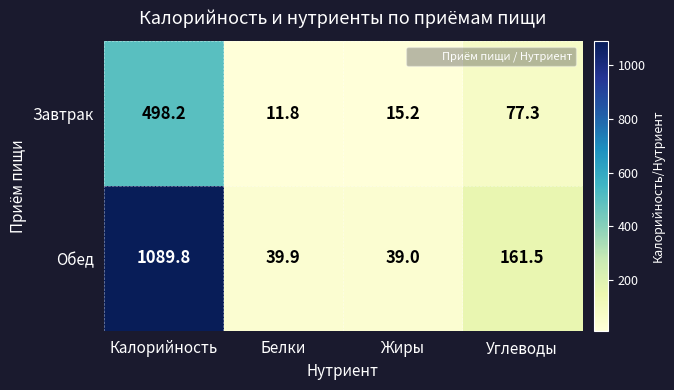

What is the approximate value of Обед at Калорийность?

1089.8